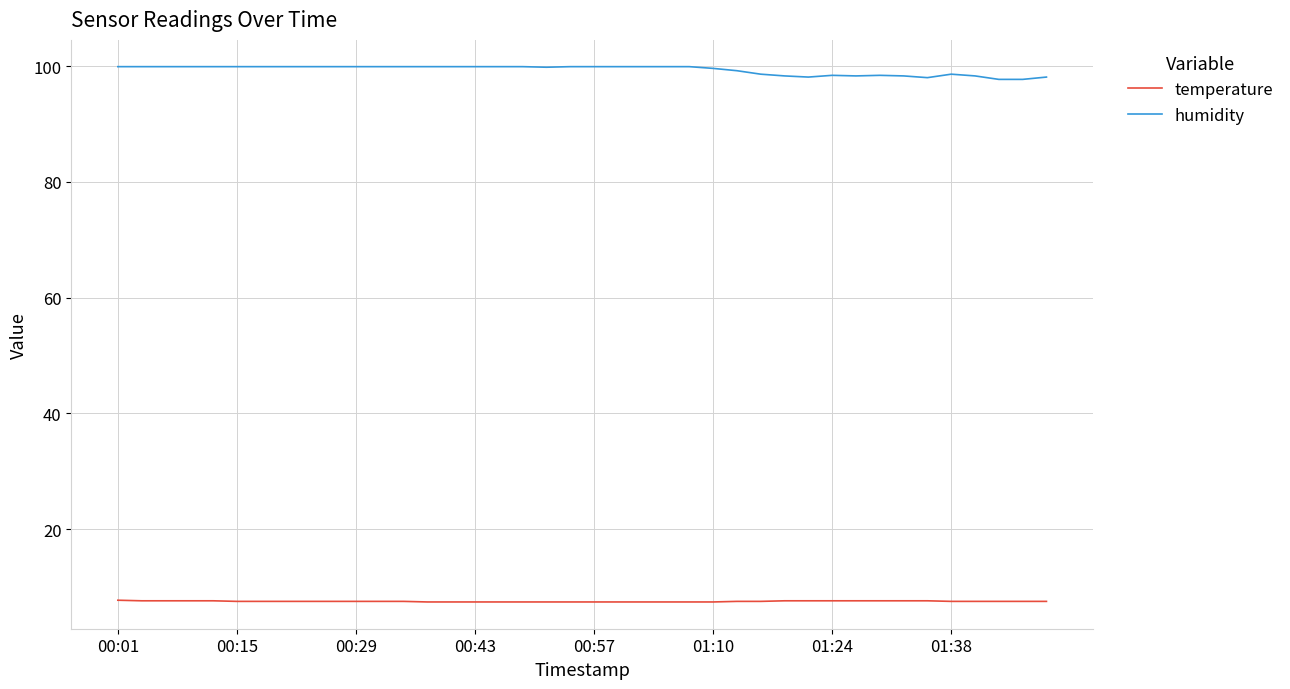

Which series has the widest spread of values?

humidity